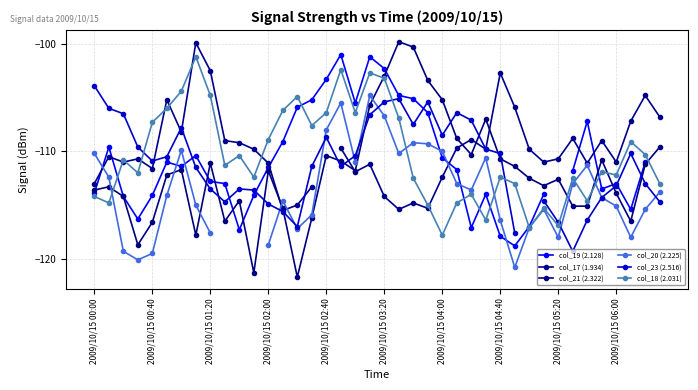

Which series ends up on top after the final intersection of col_23 (2.516) and col_18 (2.031)?

col_18 (2.031)